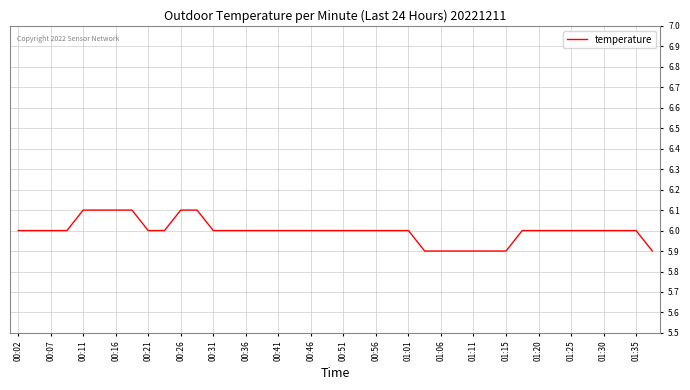

Is this an area chart (filled region under the line)?

No